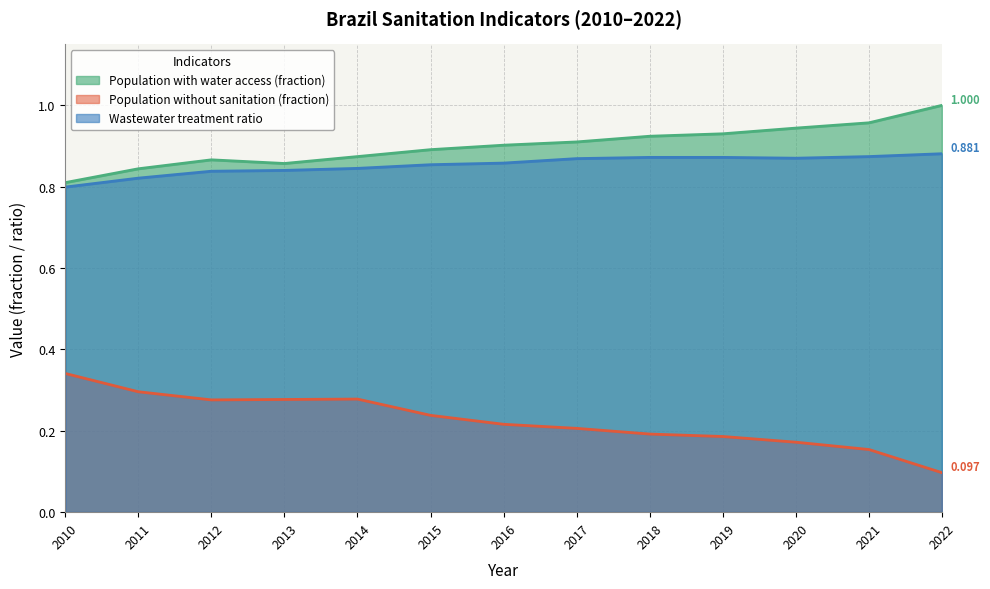

Where is the first local minimum for Population without sanitation (fraction)?

2012